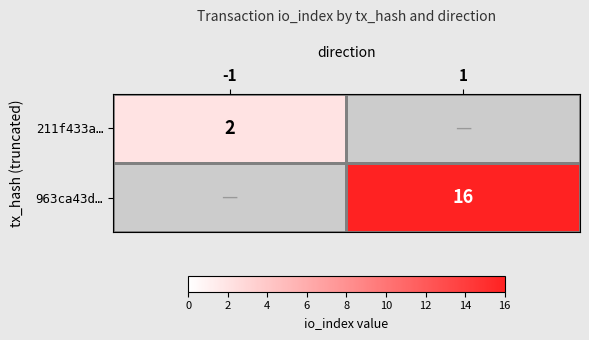

The value of 211f433a… at -1 is 2. True or false?

True